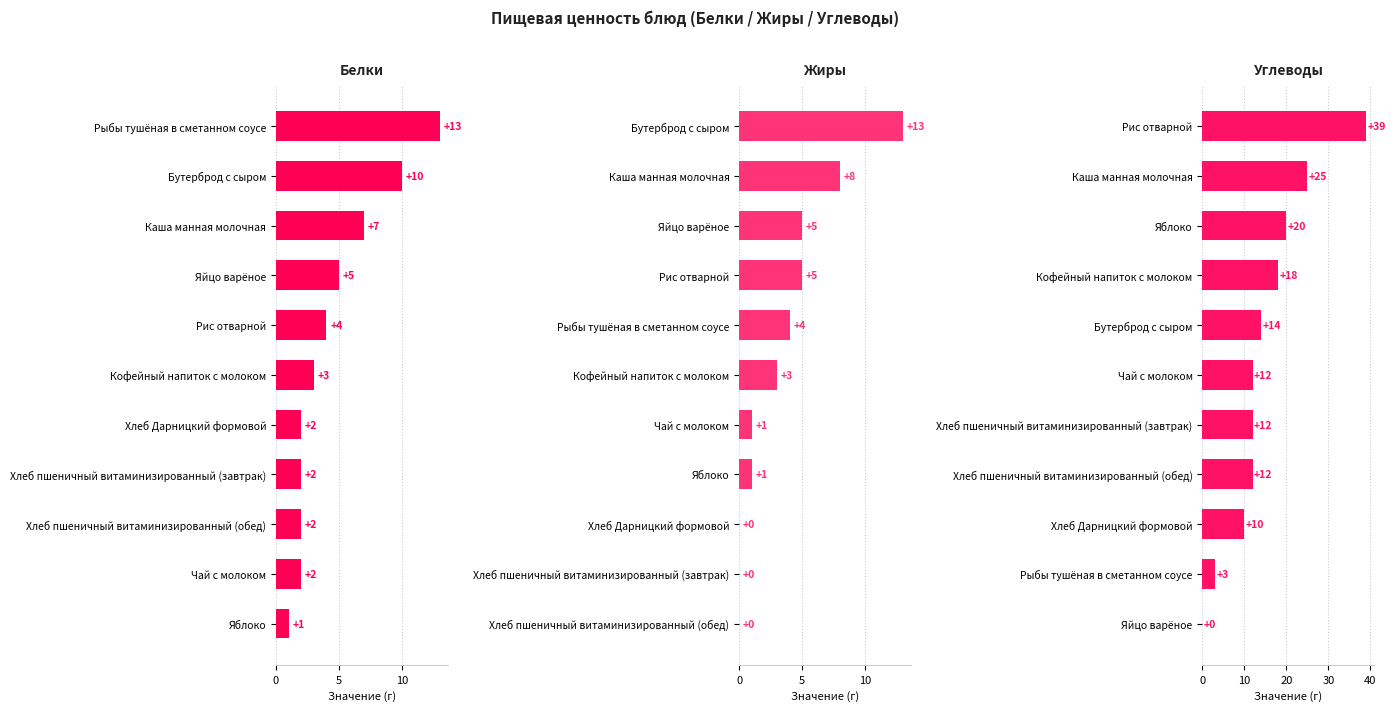

Is it true that Белки equals 2 at Чай с молоком?

True